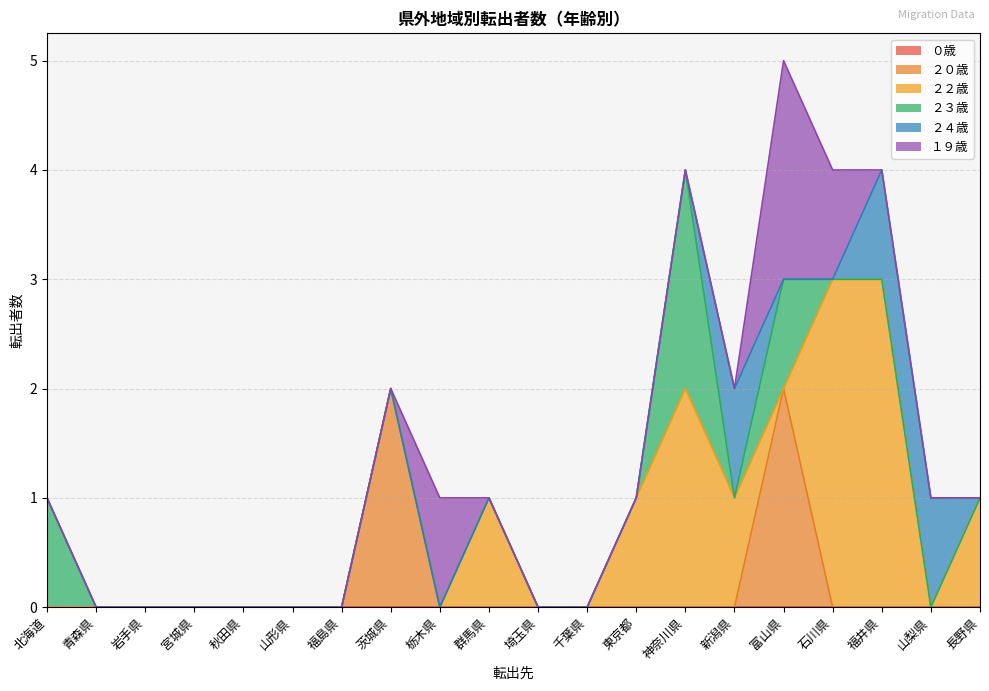

True or false: ２３歳 has a value of 0 at 石川県.

True